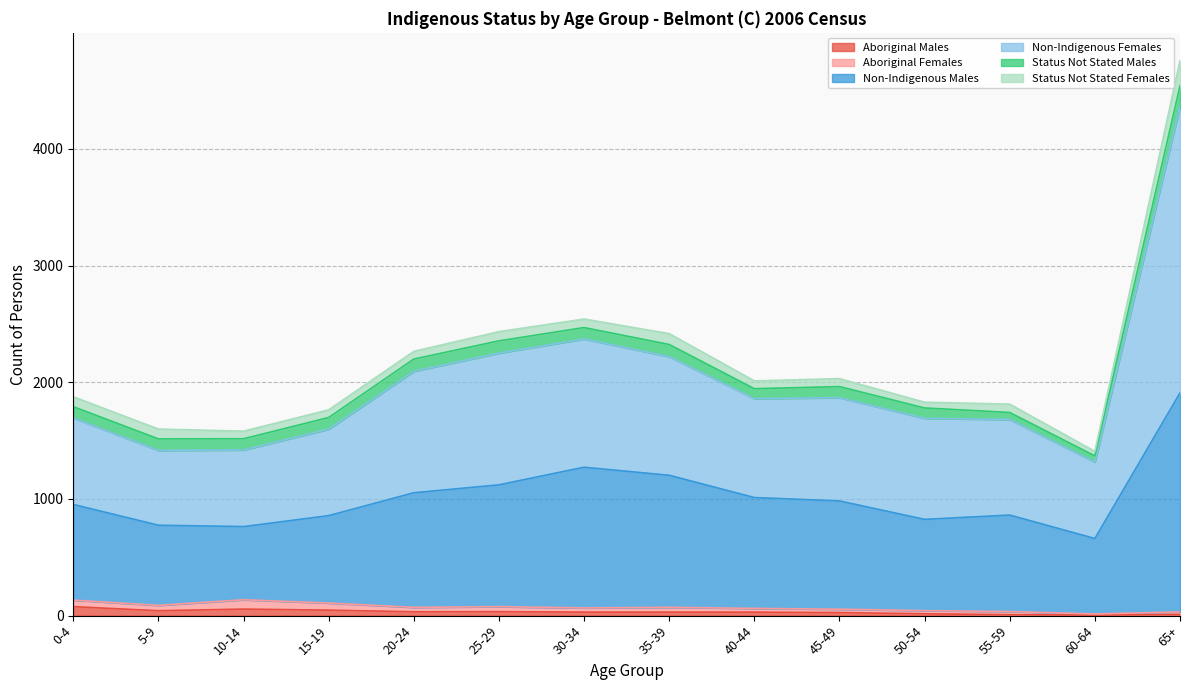

Does the chart display data point markers on the line(s)?

No